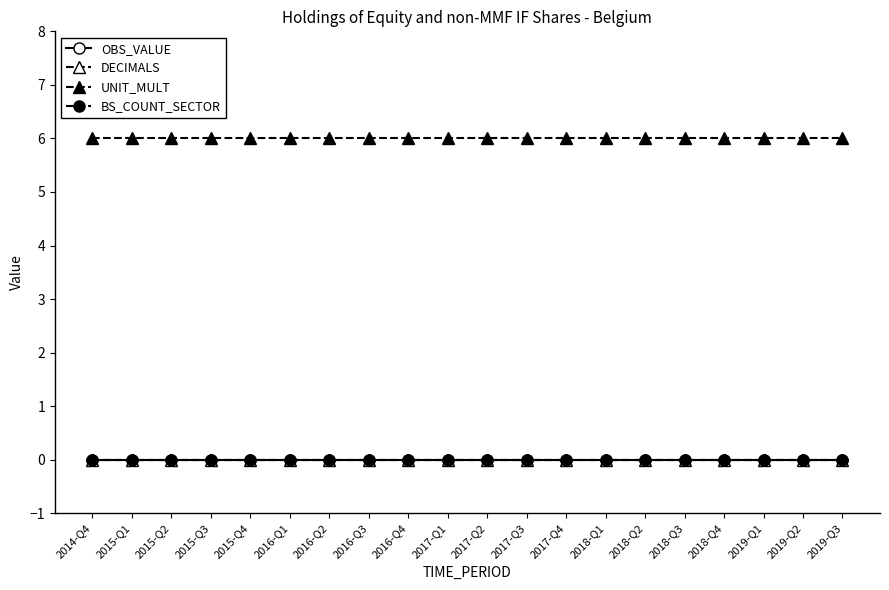

The UNIT_MULT series shows 6 at 2016-Q3. True or false?

True